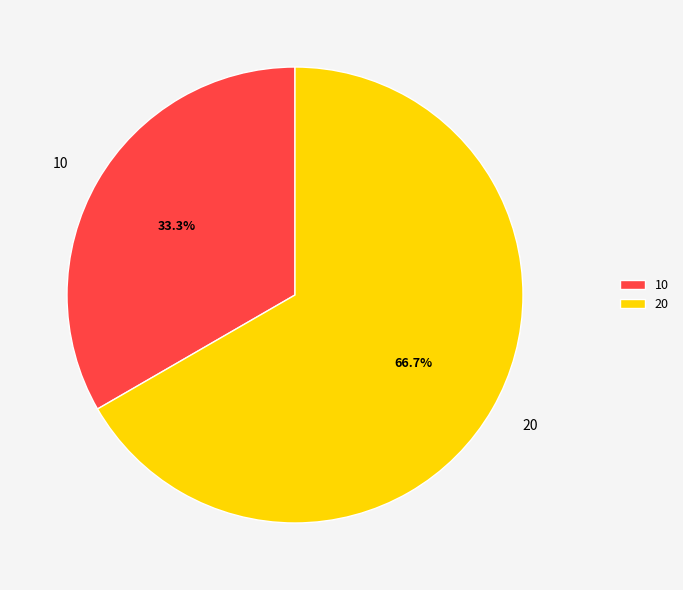

Is the sum of 10 and 20 greater than half?

Yes